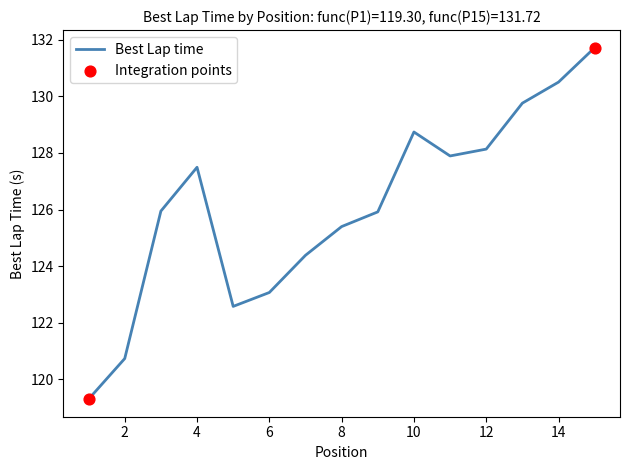

What is the smallest value displayed?

119.3